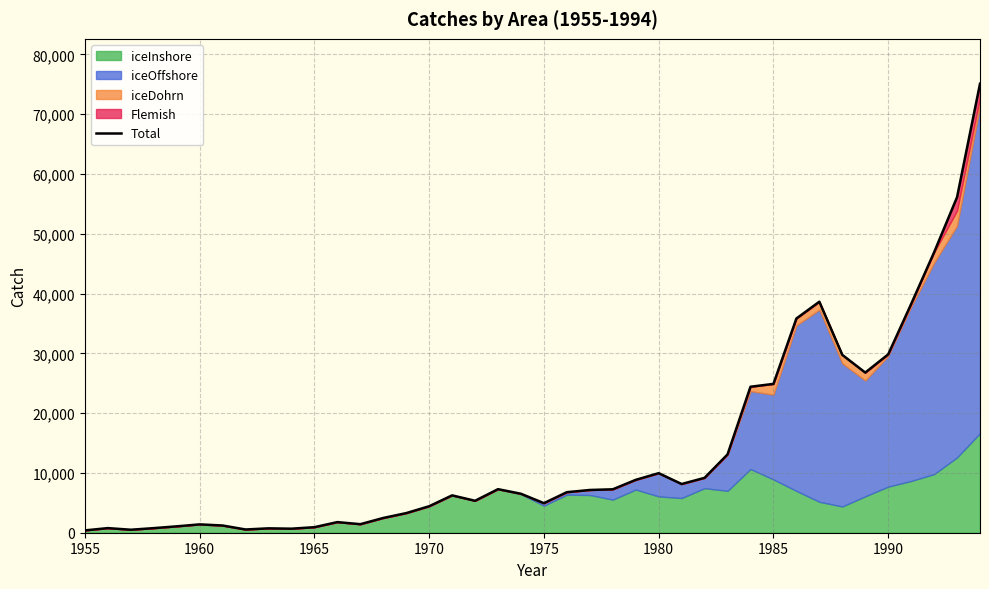

What is the highest value of the Total series?

75097